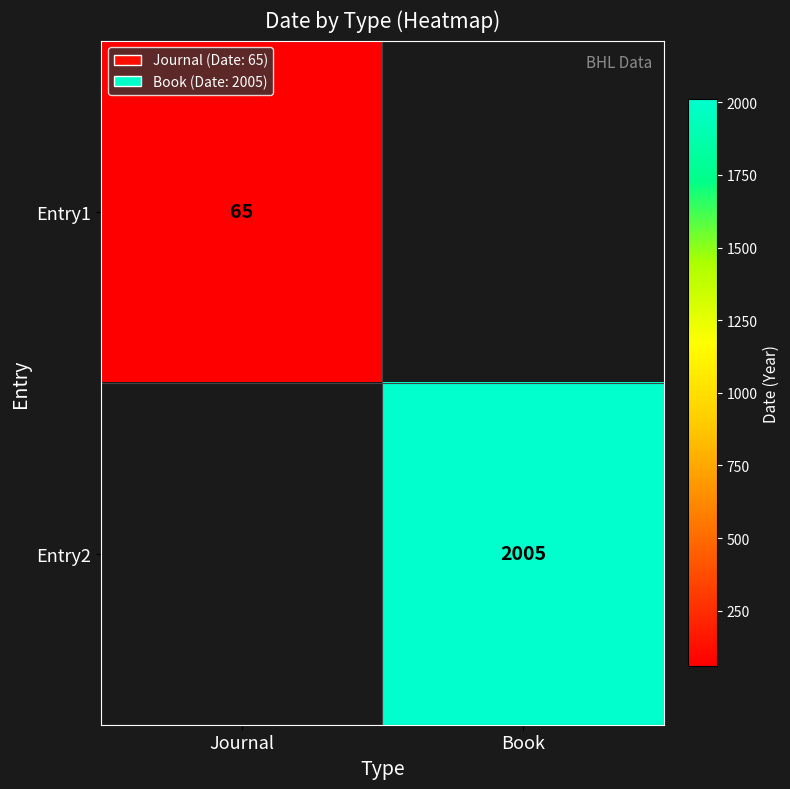

Which label corresponds to the largest value in the chart?

Book